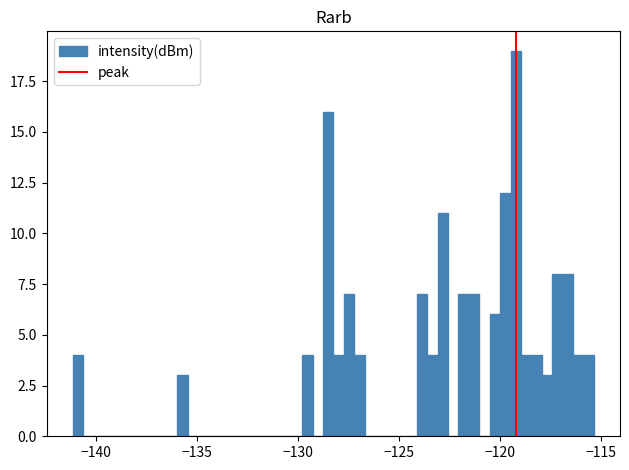

Read against the x-axis, roughly where is the centre of the tallest bar?

-119.0